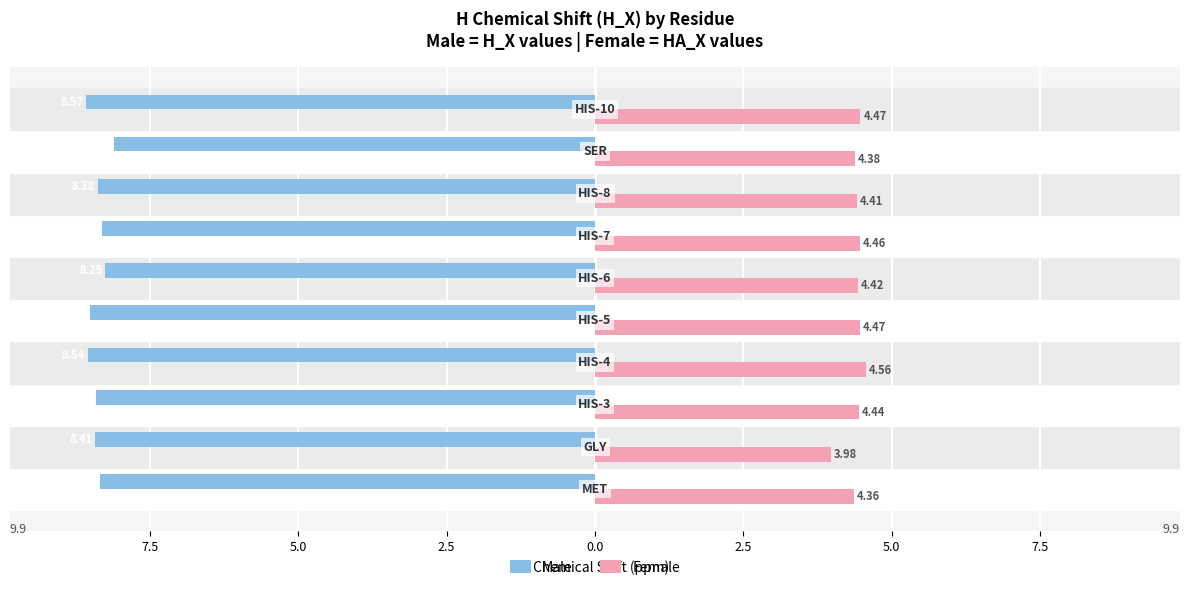

What is the highest value of the Male series?

-8.1